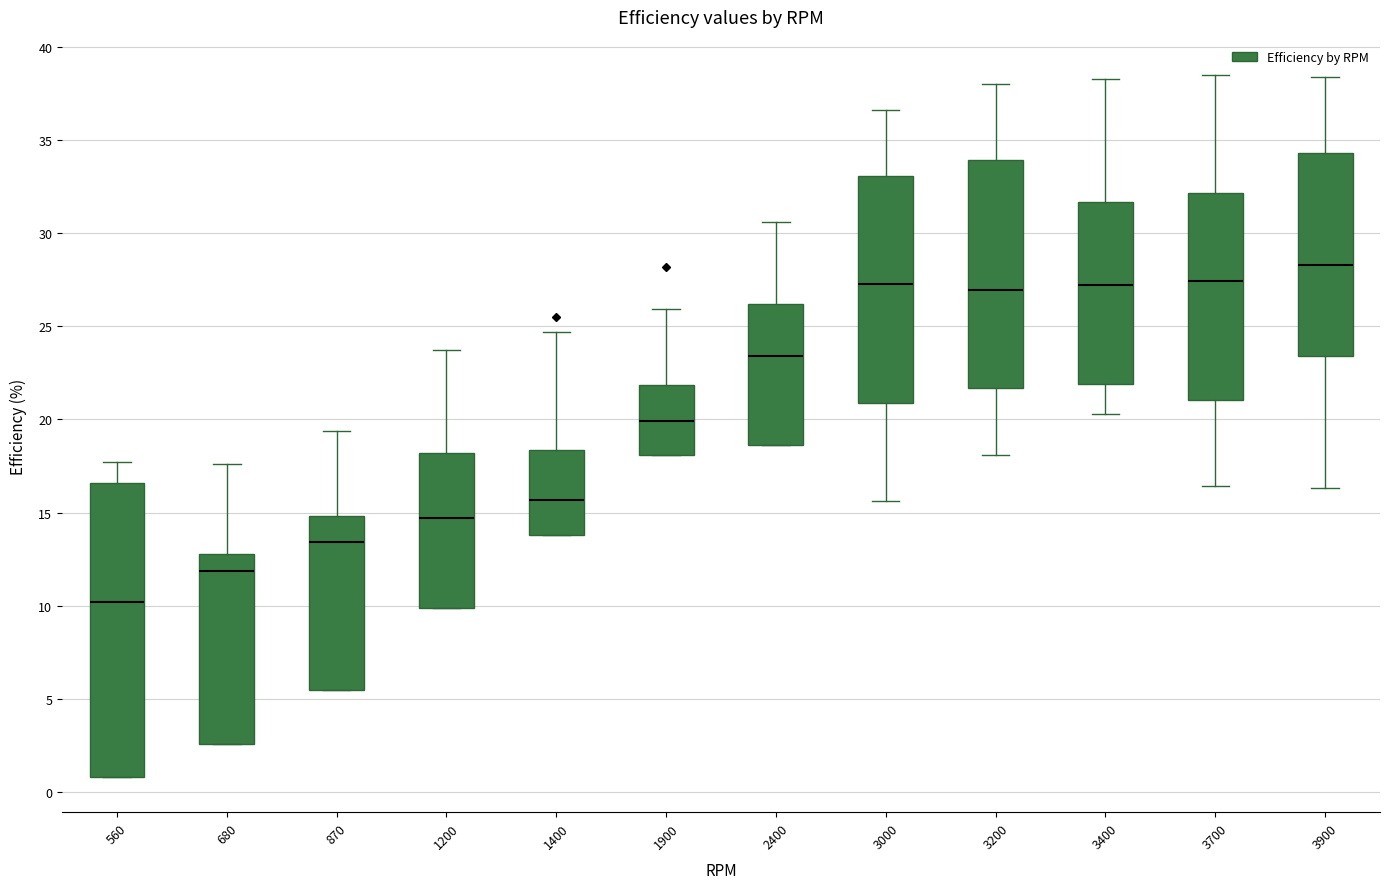

Reading left to right, transcribe this box plot: for each box, give where its median line is, the range the box spans, and where its two whiskers end, as read against the y-axis. The values are not printed on the chart, so give them approximately, as read against the axis.

560: median 10.0, box 1.0 to 16.5, whiskers 1.0 to 17.5
680: median 12.0, box 2.5 to 13.0, whiskers 2.5 to 17.5
870: median 13.5, box 5.5 to 15.0, whiskers 5.5 to 19.5
1200: median 14.5, box 10.0 to 18.0, whiskers 10.0 to 23.5
1400: median 15.5, box 14.0 to 18.5, whiskers 14.0 to 24.5
1900: median 20.0, box 18.0 to 22.0, whiskers 18.0 to 26.0
2400: median 23.5, box 18.5 to 26.0, whiskers 18.5 to 30.5
3000: median 27.5, box 21.0 to 33.0, whiskers 15.5 to 36.5
3200: median 27.0, box 21.5 to 34.0, whiskers 18.0 to 38.0
3400: median 27.0, box 22.0 to 31.5, whiskers 20.5 to 38.5
3700: median 27.5, box 21.0 to 32.0, whiskers 16.5 to 38.5
3900: median 28.5, box 23.5 to 34.5, whiskers 16.5 to 38.5